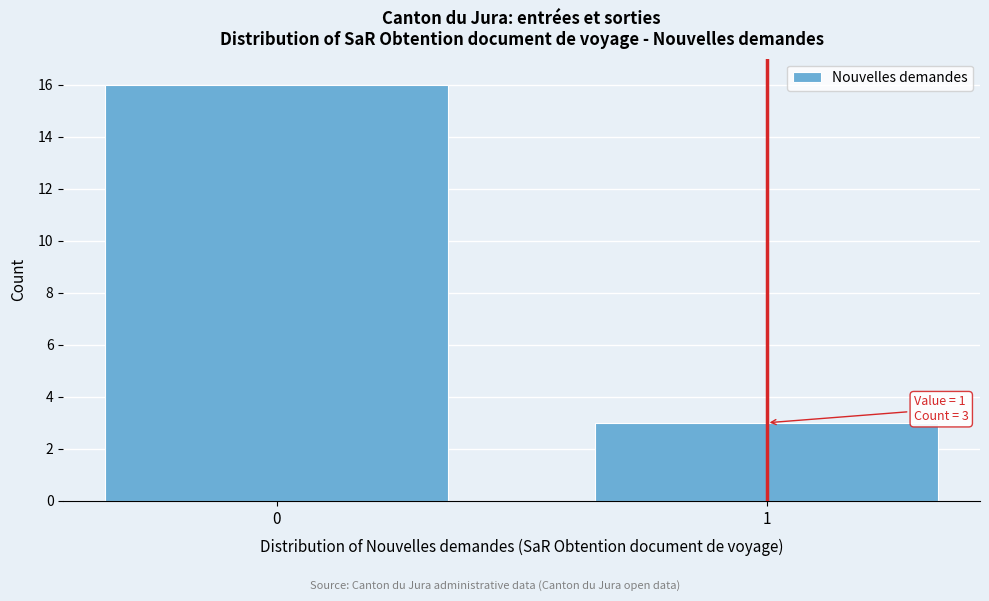

Reading left to right, list all the values displayed in this chart.

0=16	1=3